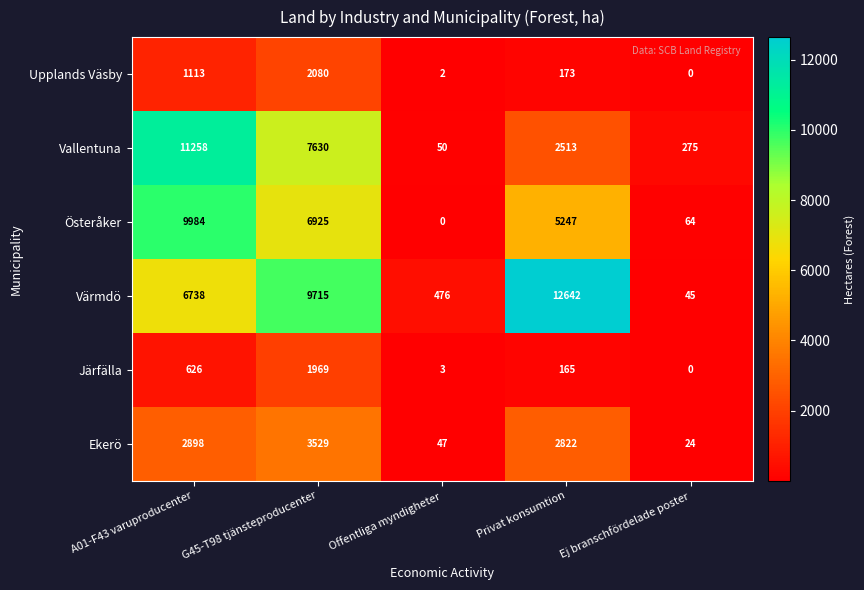

What is the sum of the Vallentuna values at A01-F43 varuproducenter and Ej branschfördelade poster?

11533